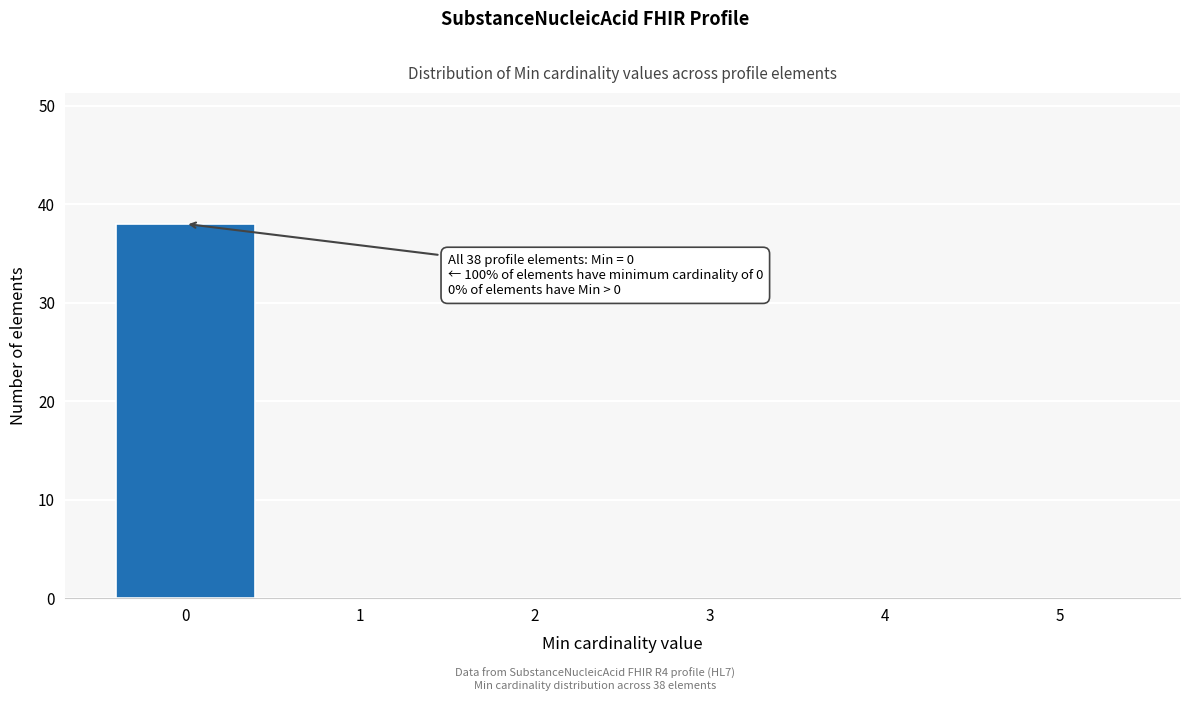

Over which range of the x-axis is the bar tallest?

-0.5 to 0.5